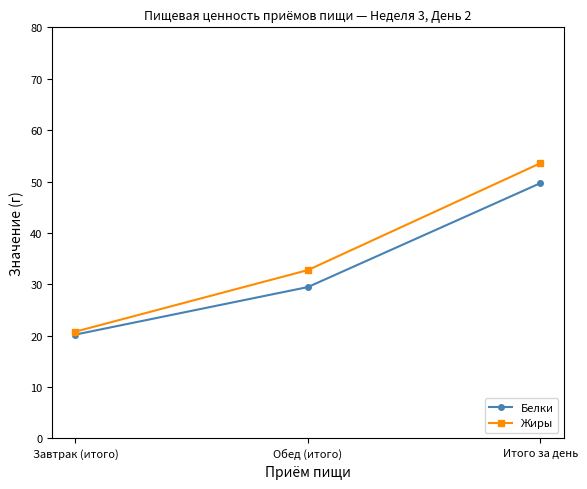

Reading right to left, transcribe all the data shown in this chart.

Белки: 49.7	29.5	20.2
Жиры: 53.5	32.8	20.8